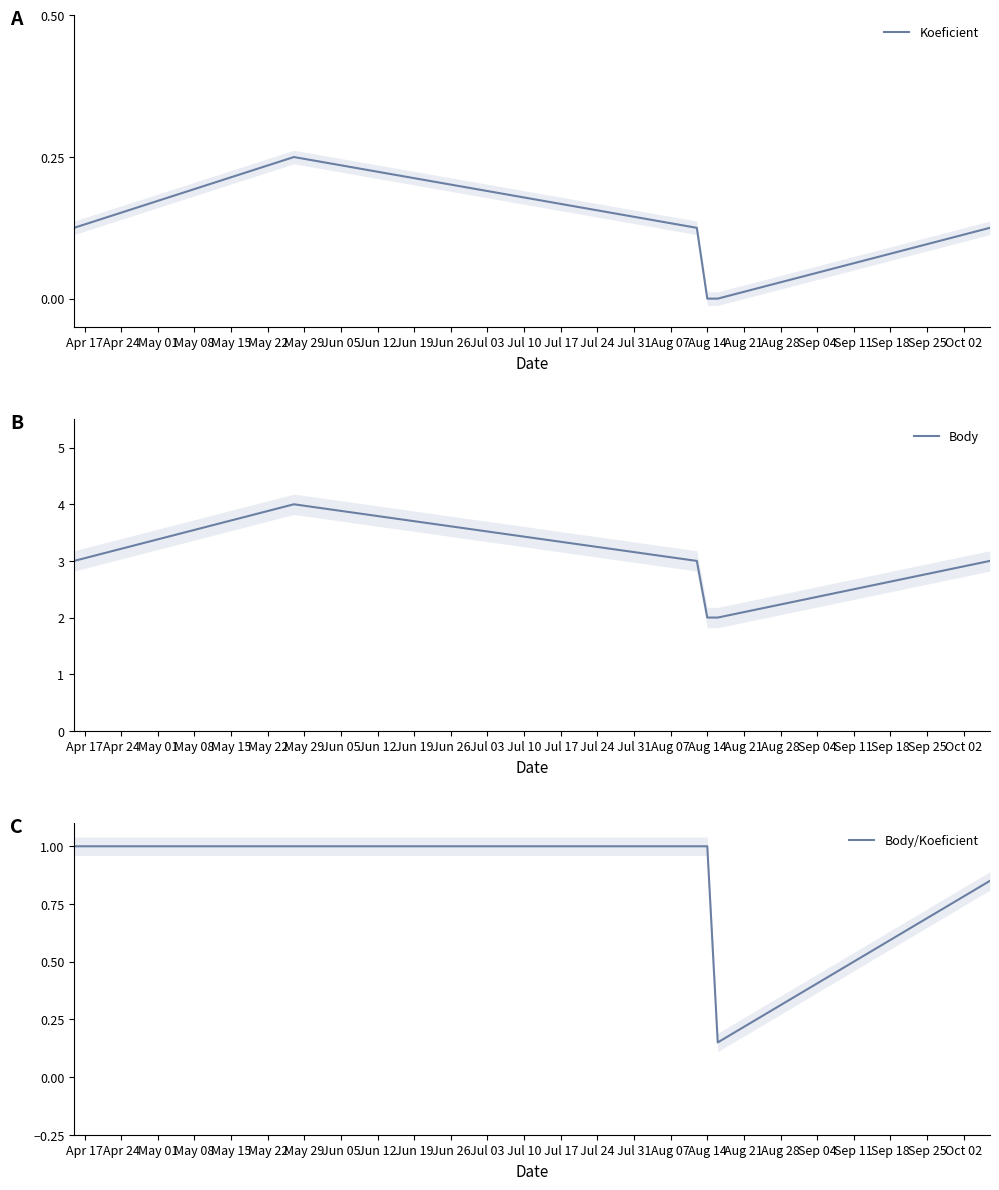

What is the highest value of the Body series?

4